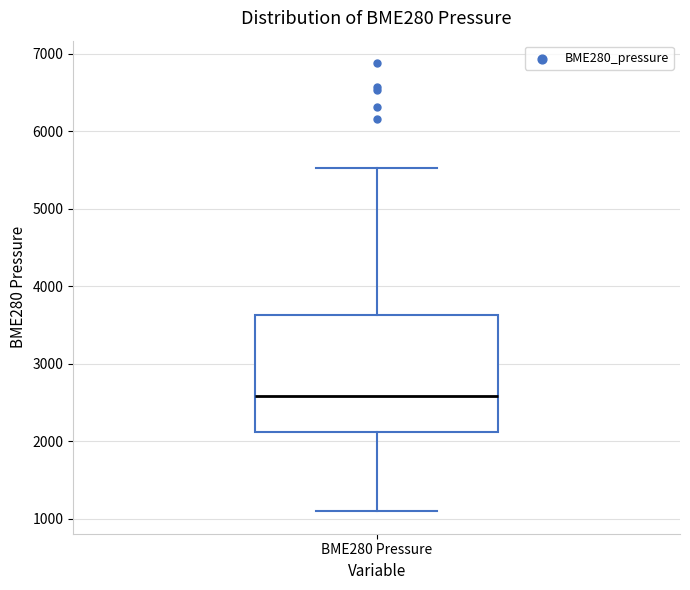

Transcribe this box plot: give where the median line is, the range the box spans, and where the two whiskers end, as read against the y-axis. The values are not printed on the chart, so give them approximately, as read against the axis.

median 2600, box 2100 to 3600, whiskers 1100 to 5500